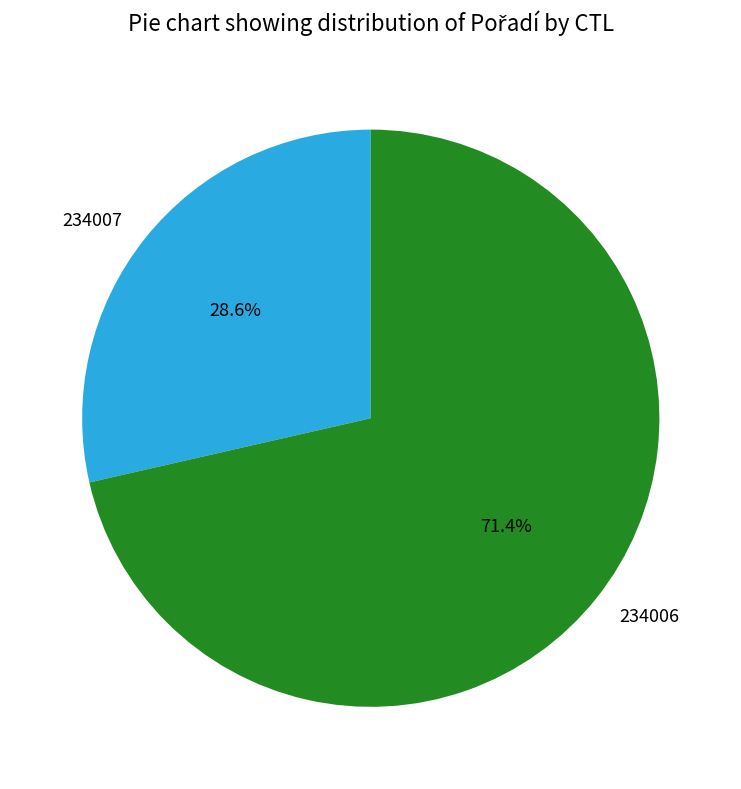

Which category has the biggest portion of the pie?

234006